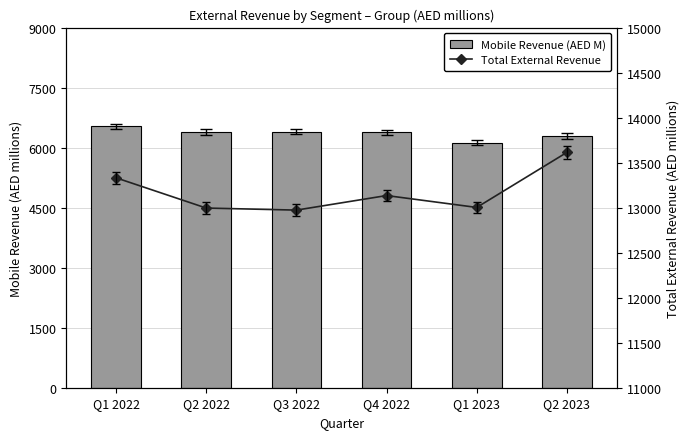

Reading left to right, transcribe all the data shown in this chart.

Mobile Revenue (AED M): Q1 2022=6534.3	Q2 2022=6389.8	Q3 2022=6400.2	Q4 2022=6381.6	Q1 2023=6121.0	Q2 2023=6291.2
Total External Revenue: Q1 2022=13331.2	Q2 2022=12995.6	Q3 2022=12972.9	Q4 2022=13134.5	Q1 2023=13002.5	Q2 2023=13614.1